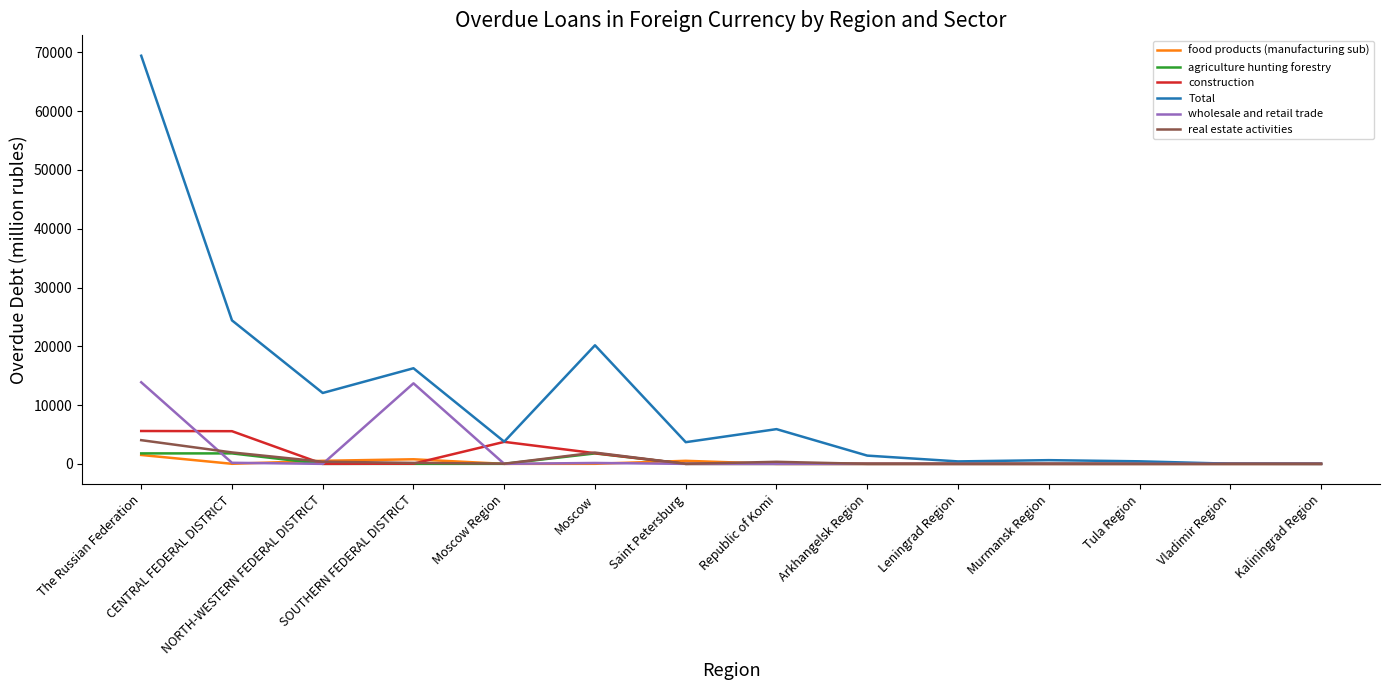

Which series has the largest range (max minus min)?

Total